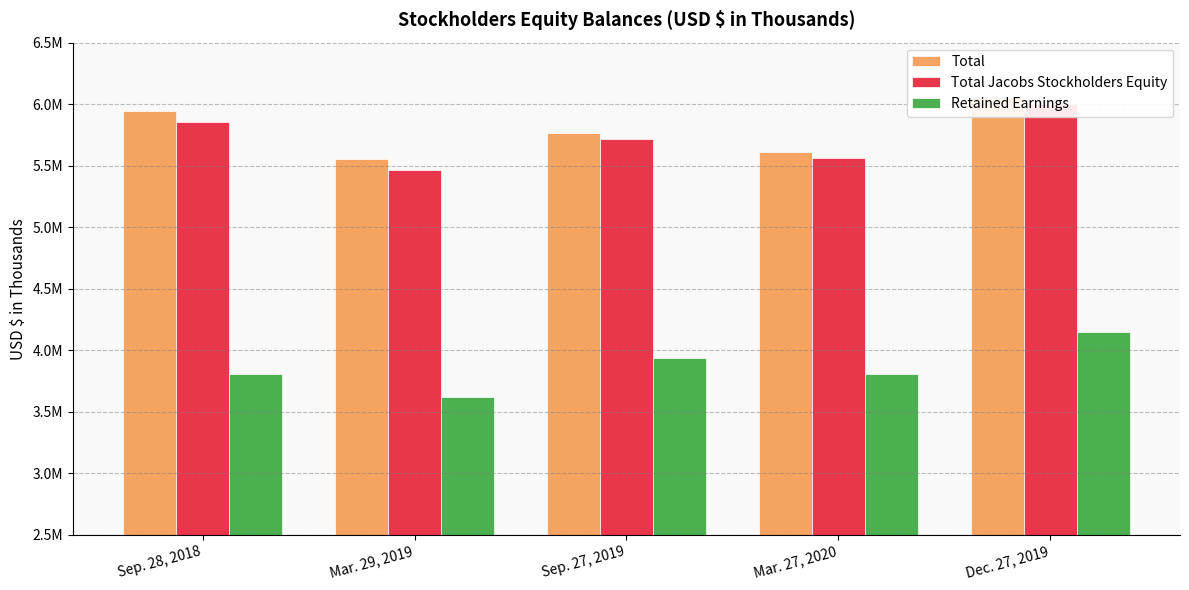

How many bars are there in each group?

3